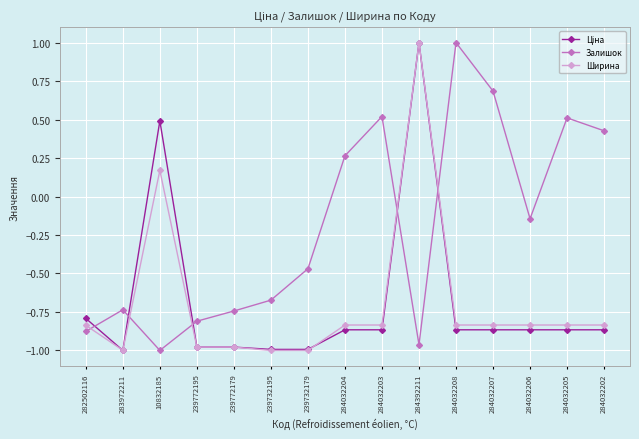

Where is Залишок nearest to the value 0?

284032206